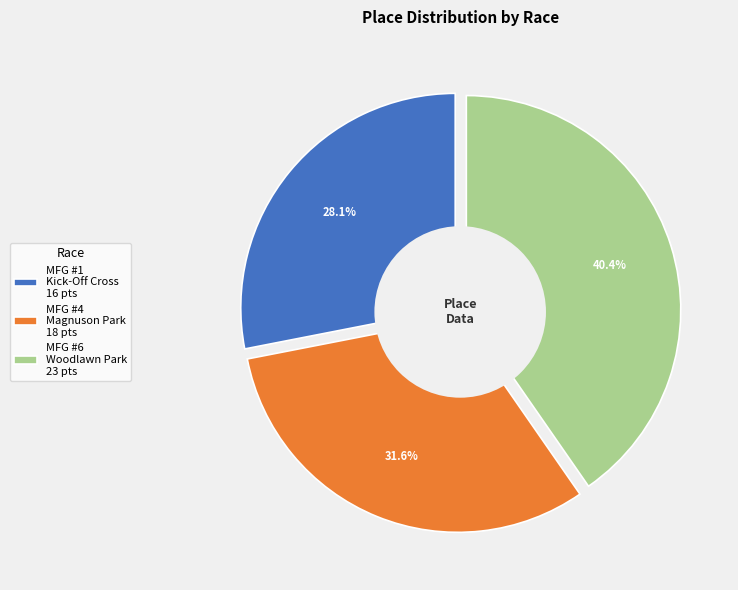

Do MFG #6: Woodlawn Park and MFG #4:  Magnuson Park together represent more than half of the pie?

Yes